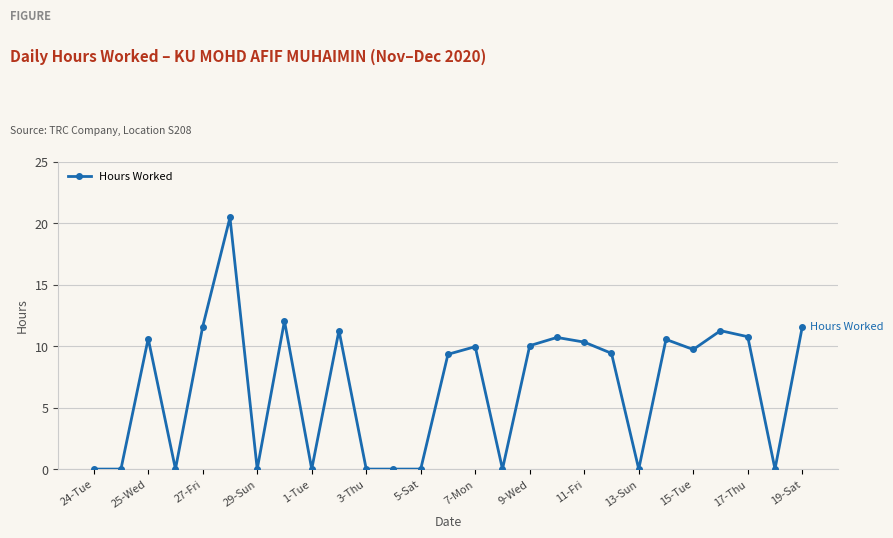

Does the chart display data point markers on the line(s)?

Yes